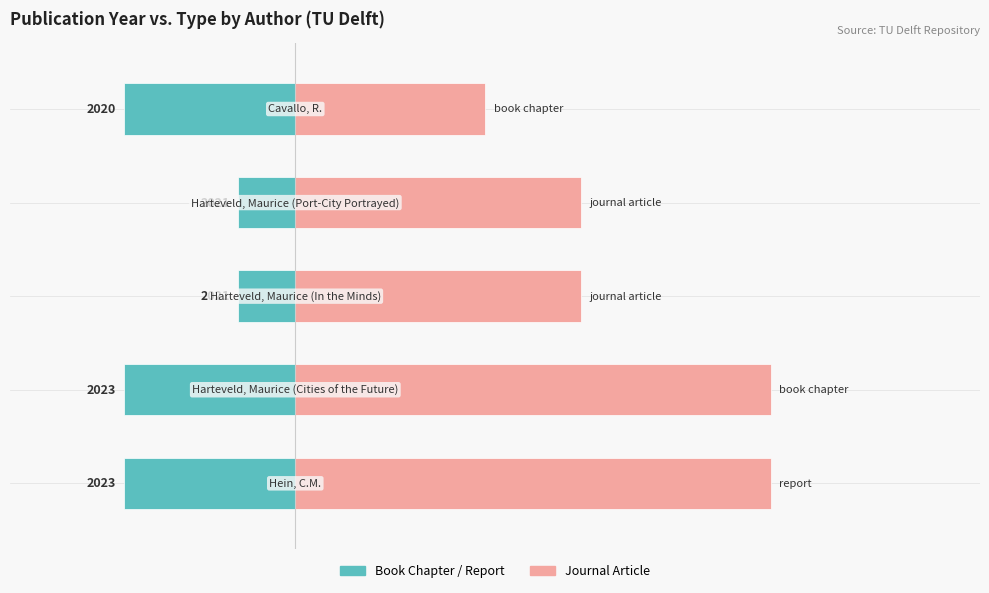

Reading left to right, extract all data points from this chart.

Book Chapter / Report: 0=-30.0	1=-30.0	2=-10.0	3=-10.0	4=-30.0
Journal Article / Other: 0=83.3	1=83.3	2=50.0	3=50.0	4=33.3